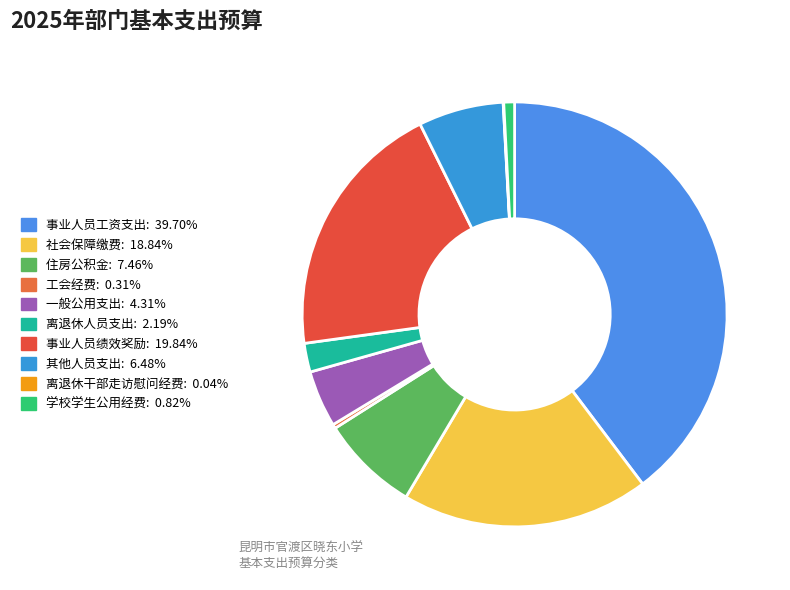

Rank the categories by value from lowest to highest.

离退休干部走访慰问经费, 工会经费, 学校学生公用经费, 离退休人员支出, 一般公用支出, 其他人员支出, 住房公积金, 社会保障缴费, 事业人员绩效奖励, 事业人员工资支出